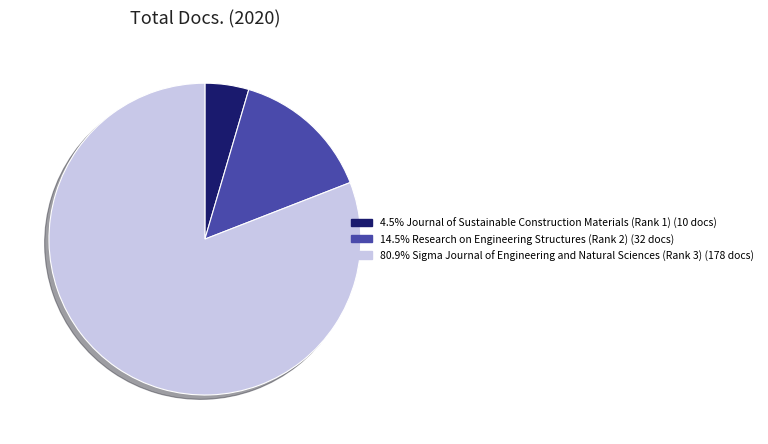

Does any single category account for the majority?

Yes